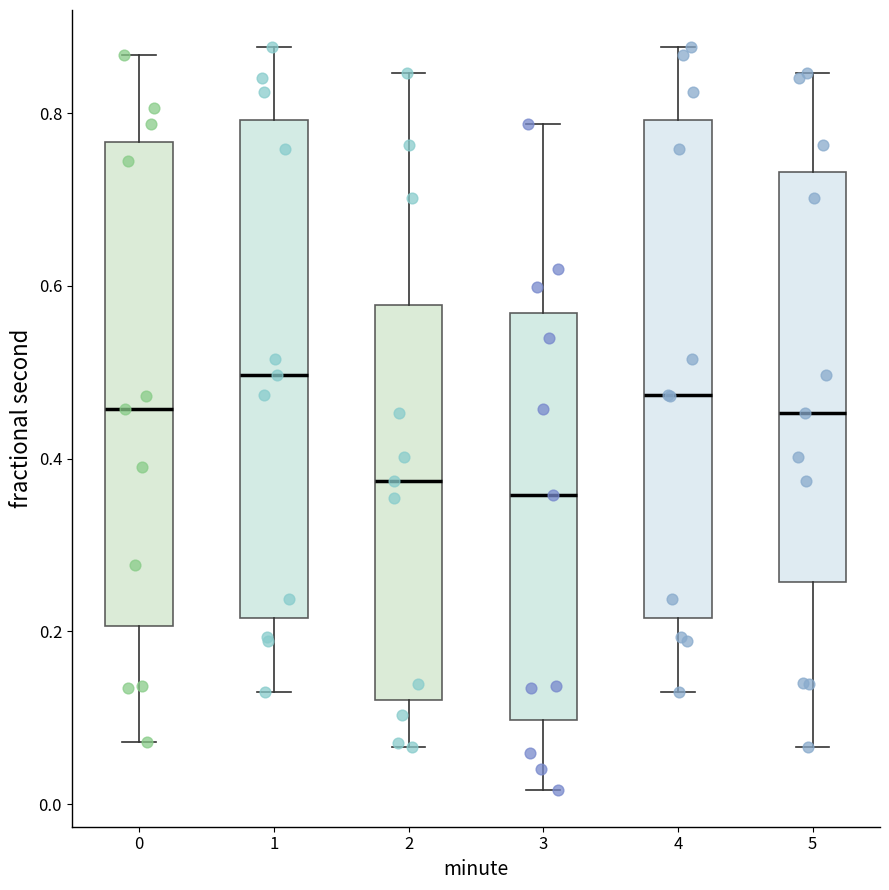

Which box's median line is the highest?

1